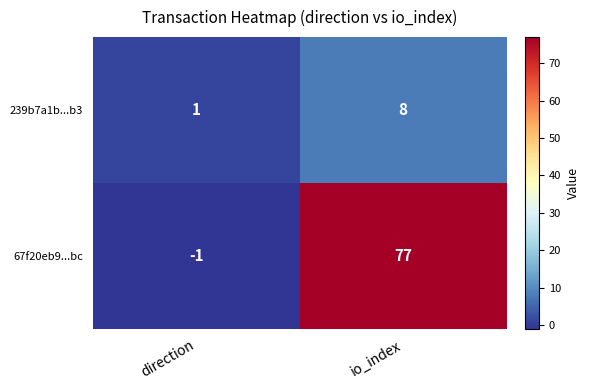

What is the greatest value displayed?

77